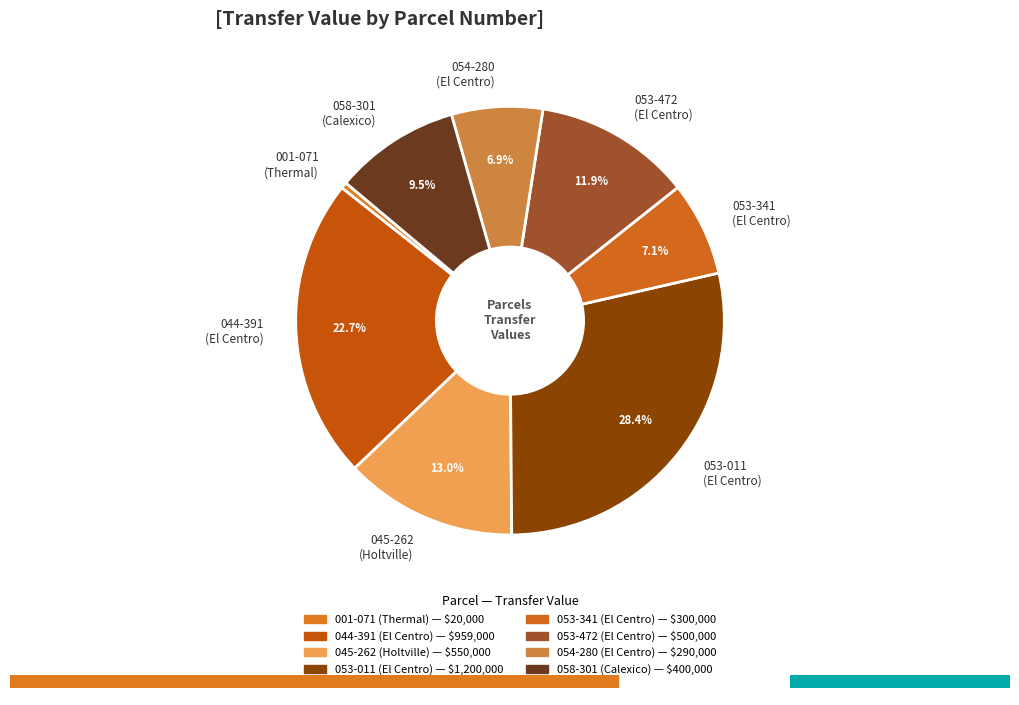

Is the sum of 053-011 (El Centro) and 053-472 (El Centro) greater than half?

No